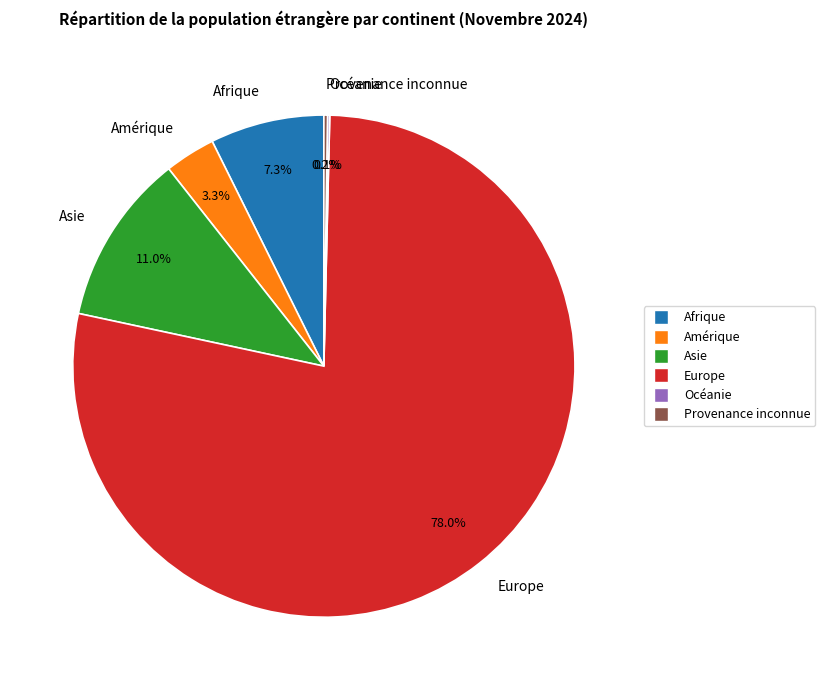

To the nearest percent, what is the average slice percentage?

17%